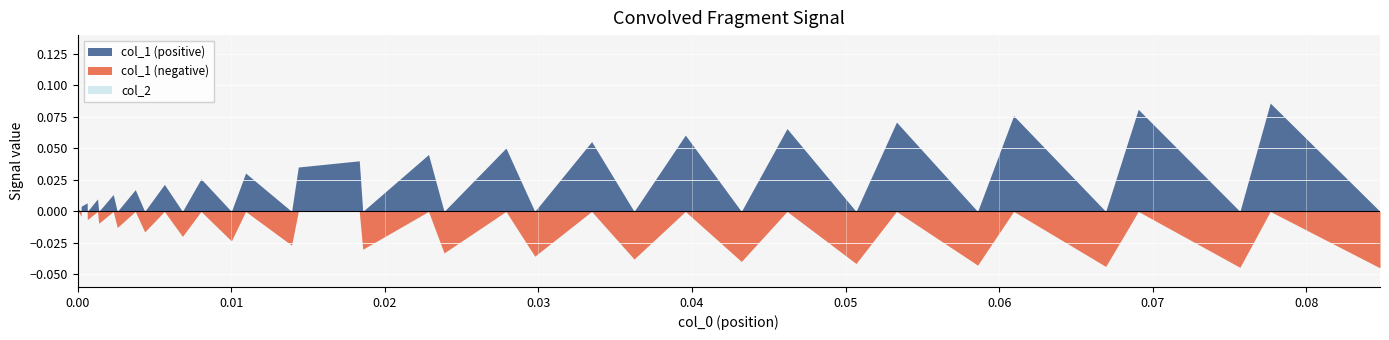

What is the maximum value shown in the chart?

0.1